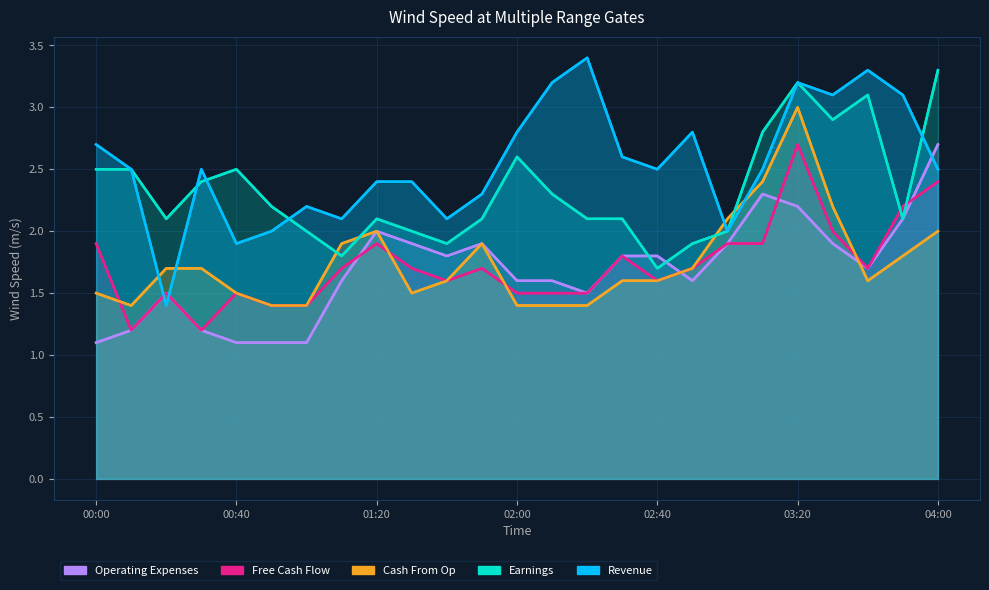

The value of Operating Expenses at 10 is 2.9. True or false?

False